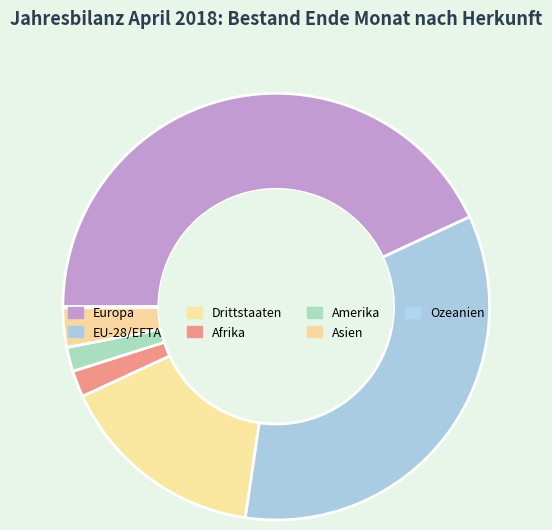

To the nearest percent, what is the combined percentage of Drittstaaten and Asien?

19%